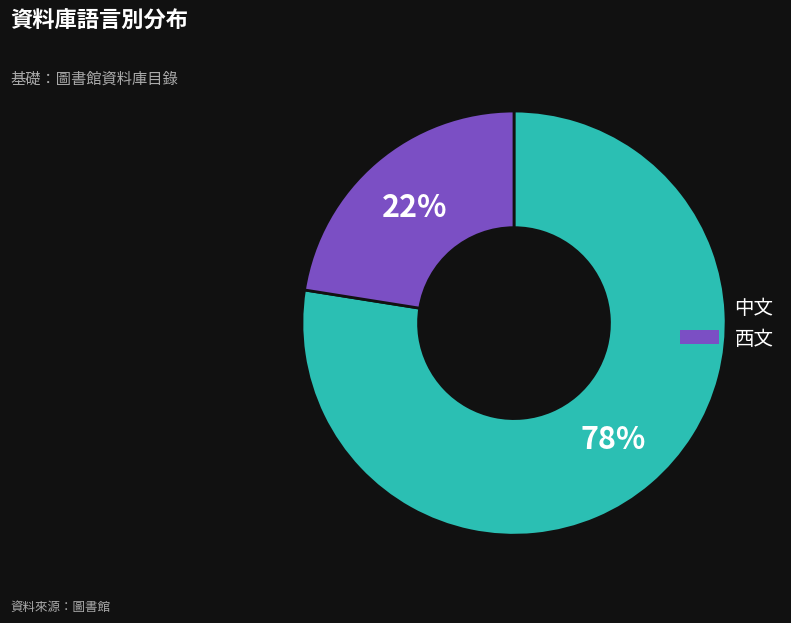

Is there a majority slice in this chart?

Yes